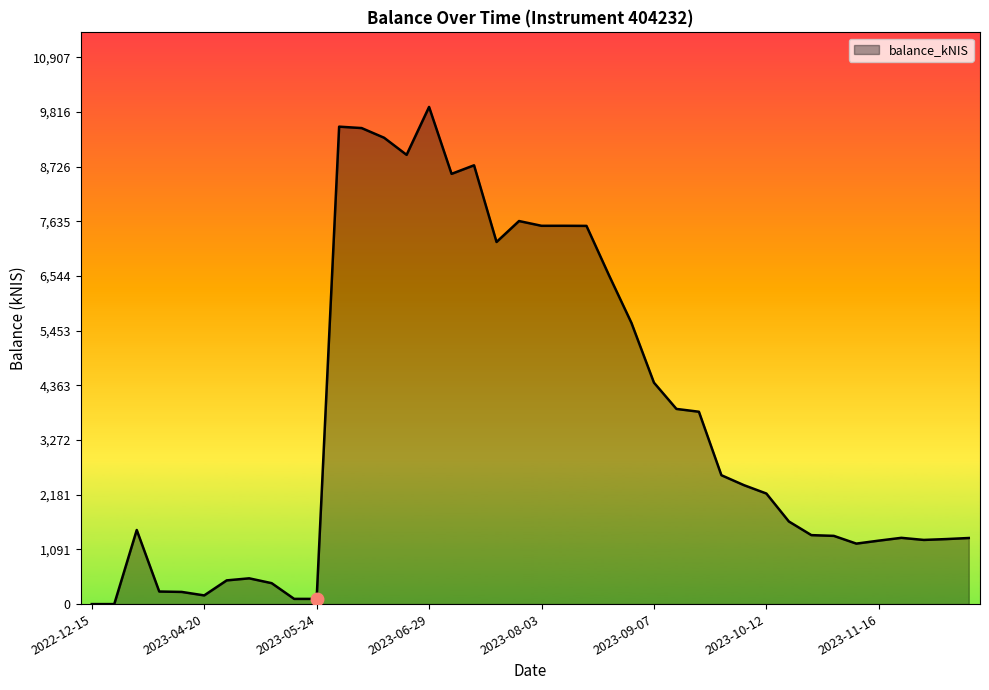

What is the difference between the maximum and minimum values?

9915.4